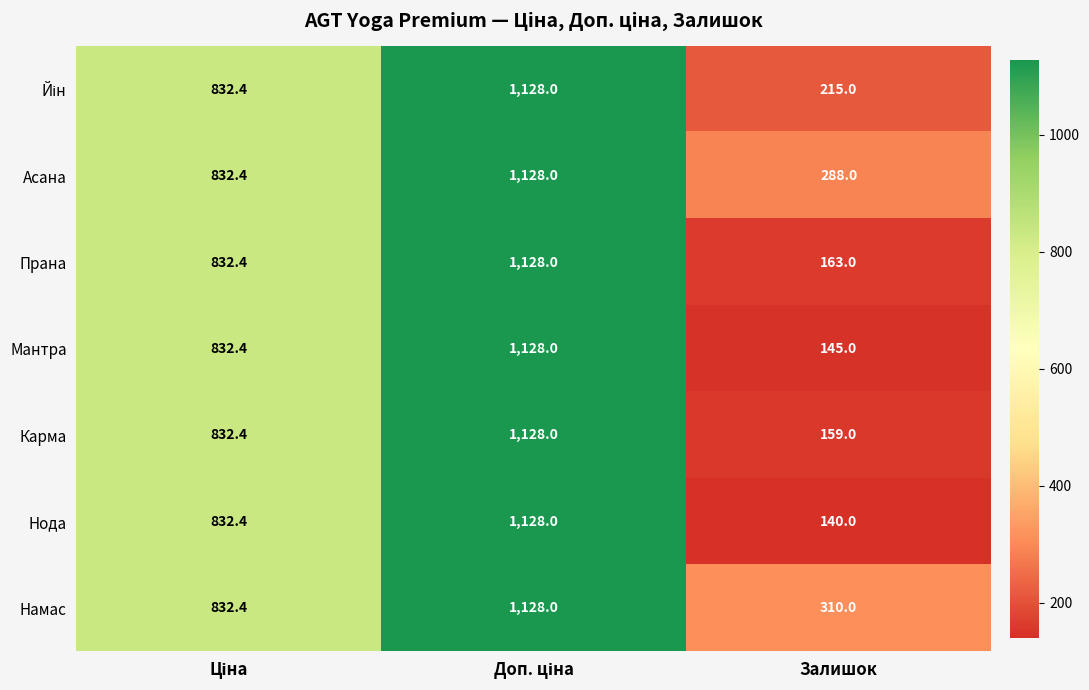

How many Нода values are between 140 and 1128?

3